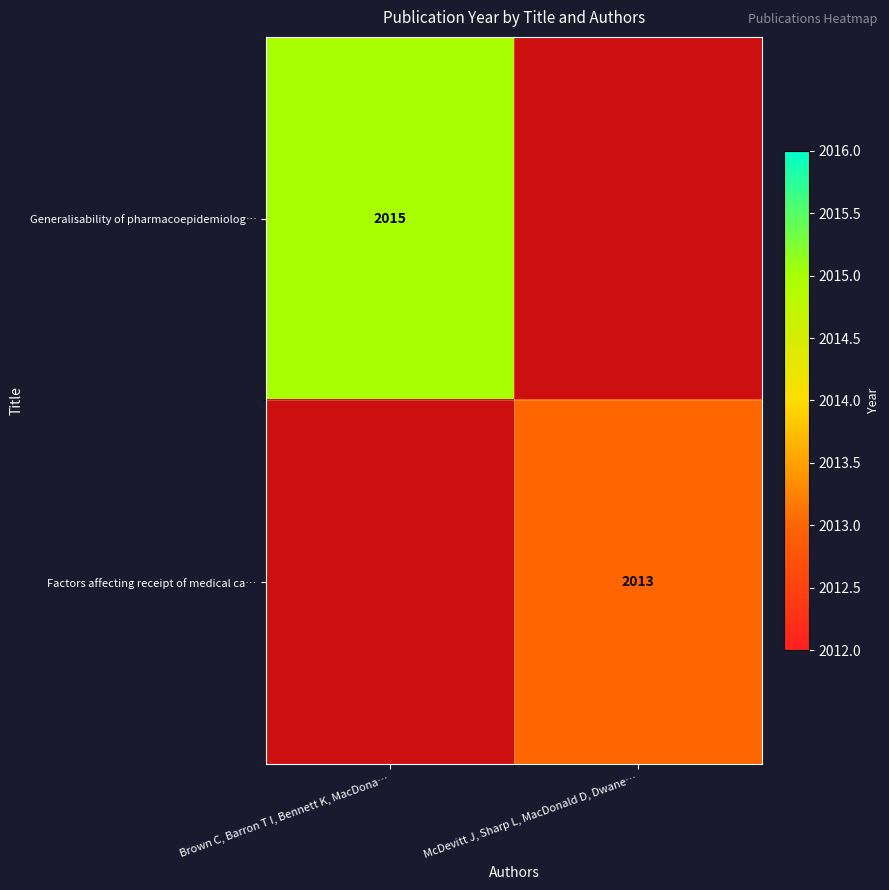

Which label corresponds to the smallest value in the chart?

McDevitt J, Sharp L, MacDonald D, Dwane…